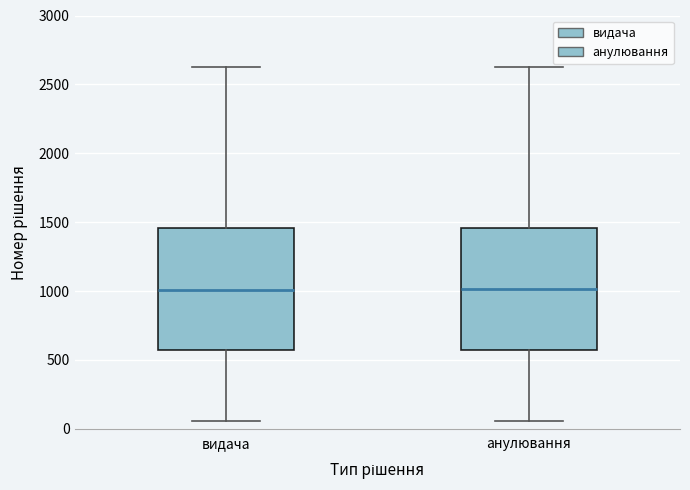

Reading left to right, read every box against the y-axis: the position of its median line, the range the box covers, and the ends of its whiskers. The values are not printed on the chart, so give them approximately, as read against the axis.

видача: median 1000, box 550 to 1450, whiskers 50 to 2600
анулювання: median 1000, box 550 to 1450, whiskers 50 to 2600